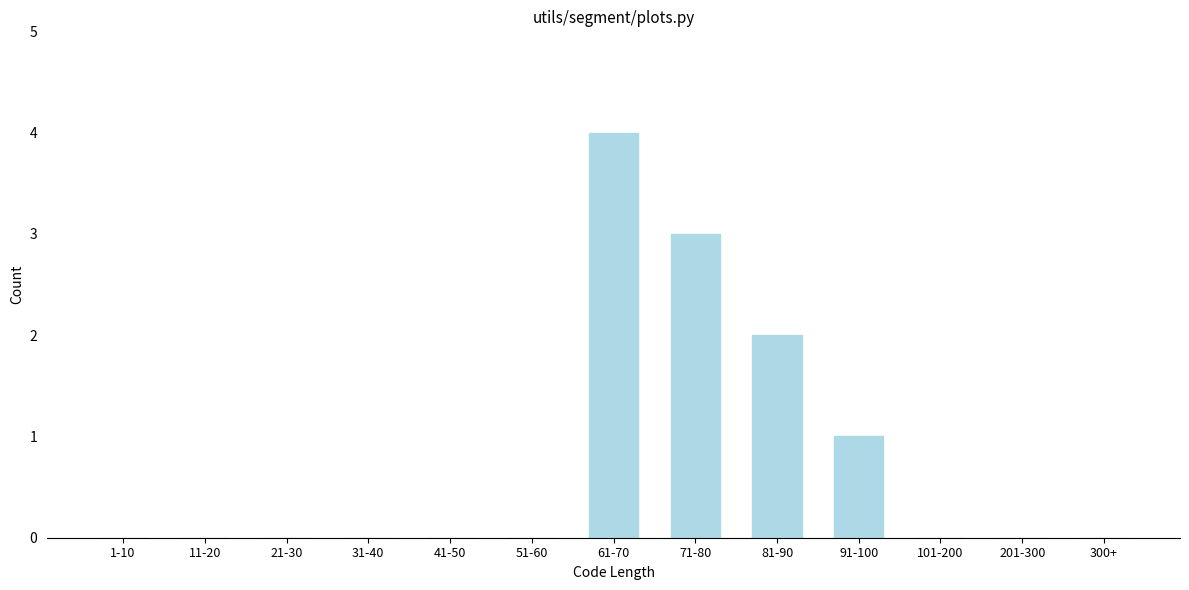

Reading left to right, transcribe all the data shown in this chart.

1-10=0	11-20=0	21-30=0	31-40=0	41-50=0	51-60=0	61-70=4	71-80=3	81-90=2	91-100=1	101-200=0	201-300=0	300+=0